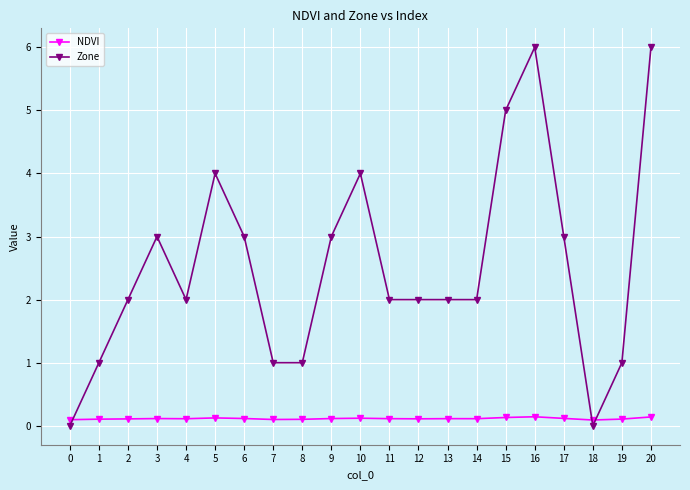

Reading left to right, list all the values displayed in this chart.

NDVI: 0=0.1	1=0.1	2=0.1	3=0.1	4=0.1	5=0.1	6=0.1	7=0.1	8=0.1	9=0.1	10=0.1	11=0.1	12=0.1	13=0.1	14=0.1	15=0.1	16=0.1	17=0.1	18=0.1	19=0.1	20=0.1
Zone: 0=0.0	1=1.0	2=2.0	3=3.0	4=2.0	5=4.0	6=3.0	7=1.0	8=1.0	9=3.0	10=4.0	11=2.0	12=2.0	13=2.0	14=2.0	15=5.0	16=6.0	17=3.0	18=0.0	19=1.0	20=6.0